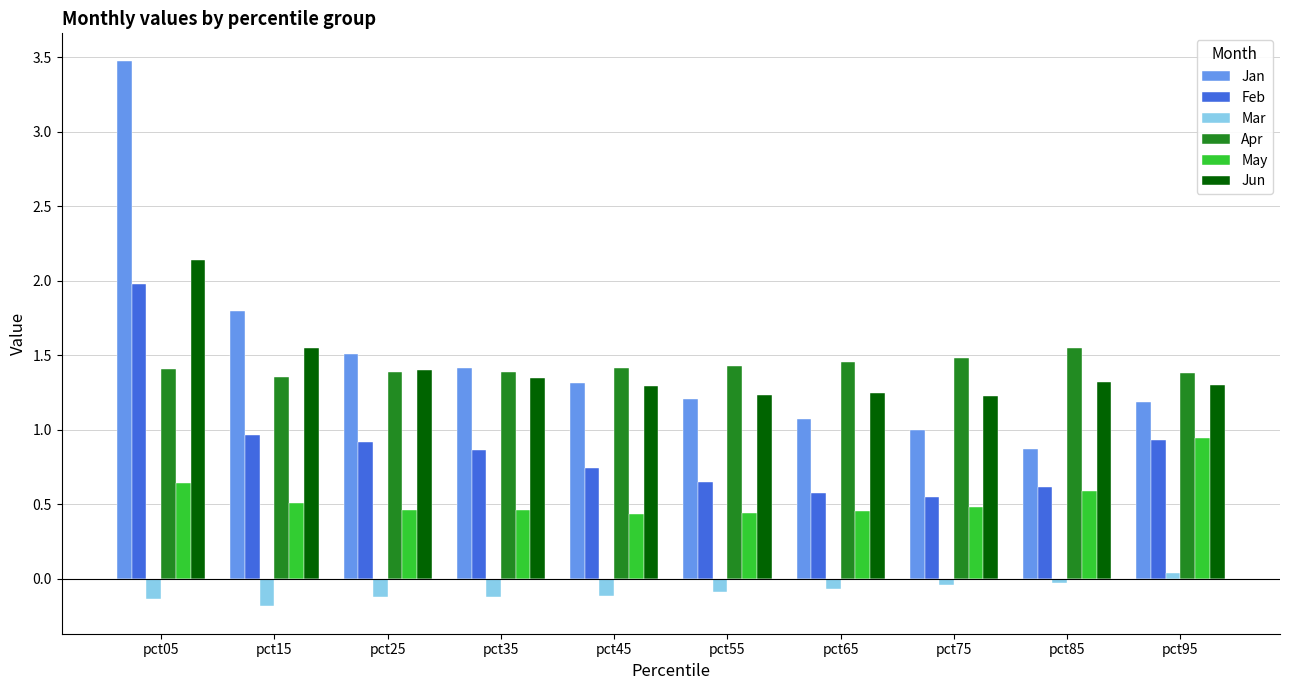

Between pct05 and pct15, which series saw the biggest shift?

Jan